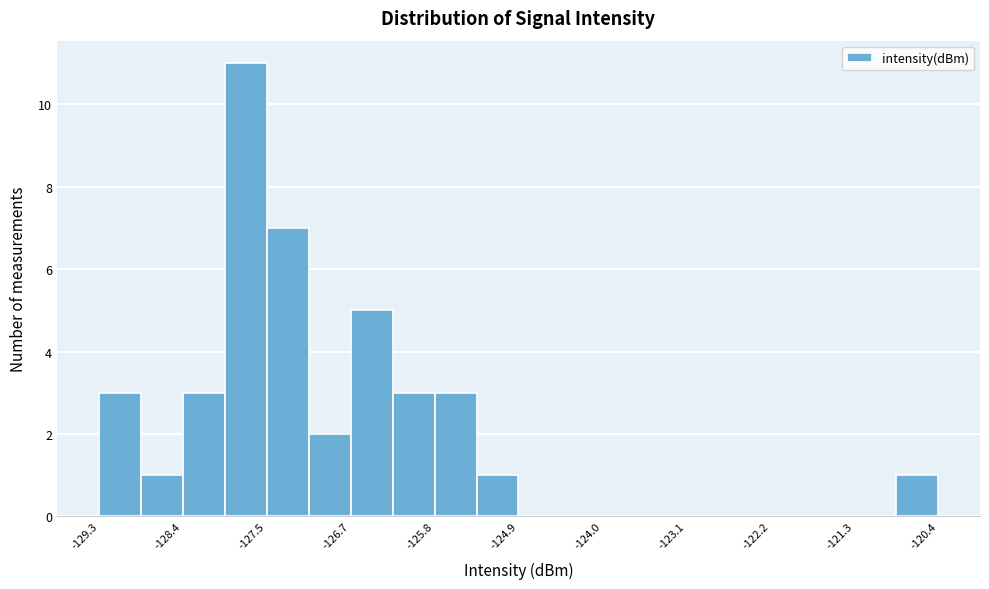

Reading left to right, list every bar in this chart as the range it spans on the x-axis followed by its height. Neither the bar edges nor the heights are printed on the chart, so give them approximately, as read against the axes.

-129.3 to -128.9: 3
-128.9 to -128.4: 1
-128.4 to -128.0: 3
-128.0 to -127.5: 11
-127.5 to -127.1: 7
-127.1 to -126.7: 2
-126.7 to -126.2: 5
-126.2 to -125.8: 3
-125.8 to -125.3: 3
-125.3 to -124.9: 1
-124.9 to -124.4: 0
-124.4 to -124.0: 0
-124.0 to -123.5: 0
-123.5 to -123.1: 0
-123.1 to -122.6: 0
-122.6 to -122.2: 0
-122.2 to -121.7: 0
-121.7 to -121.3: 0
-121.3 to -120.9: 0
-120.9 to -120.4: 1